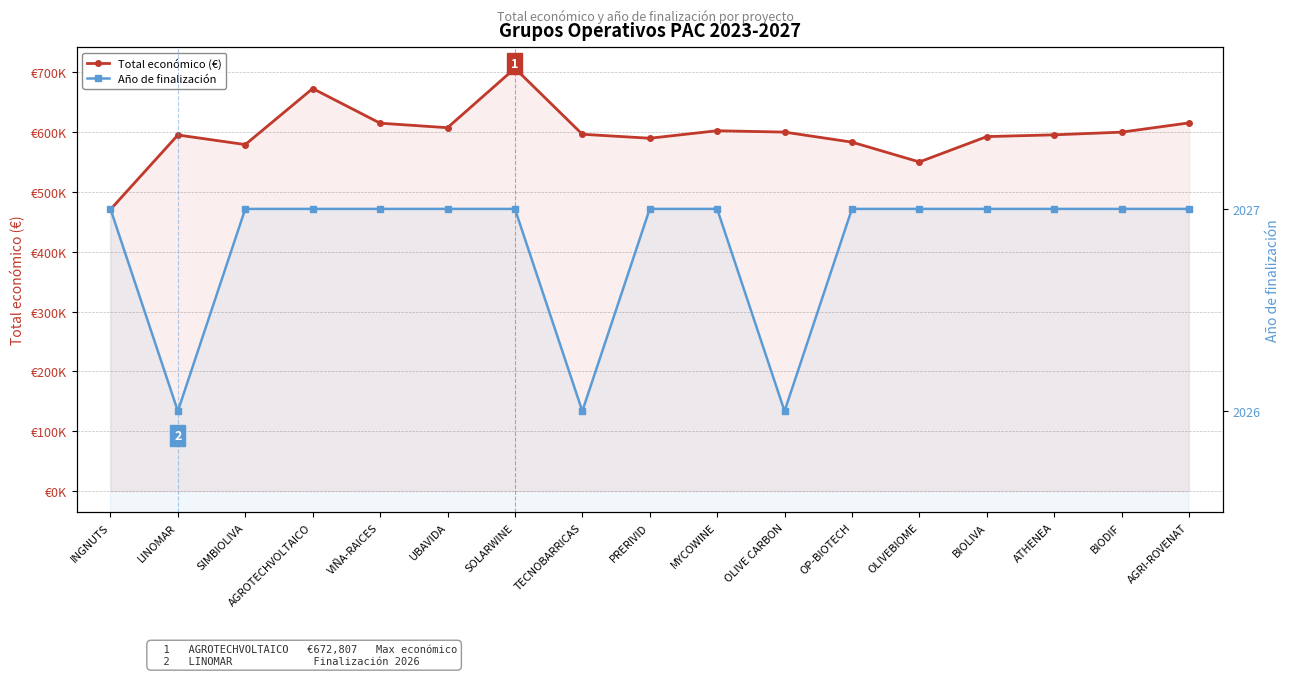

What are all the series names shown in the legend?

Total económico (€), Año de finalización